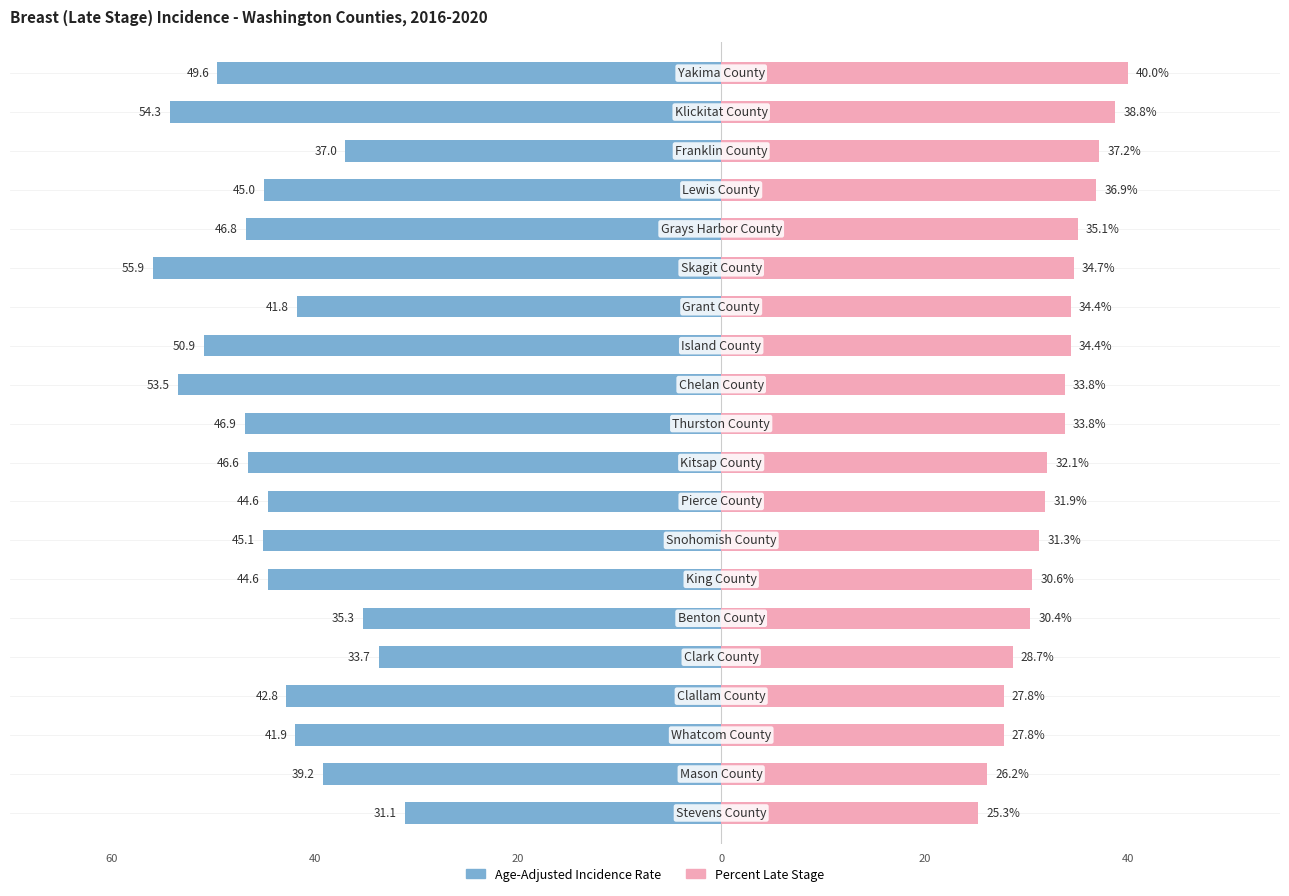

How many bars are there in each group?

2